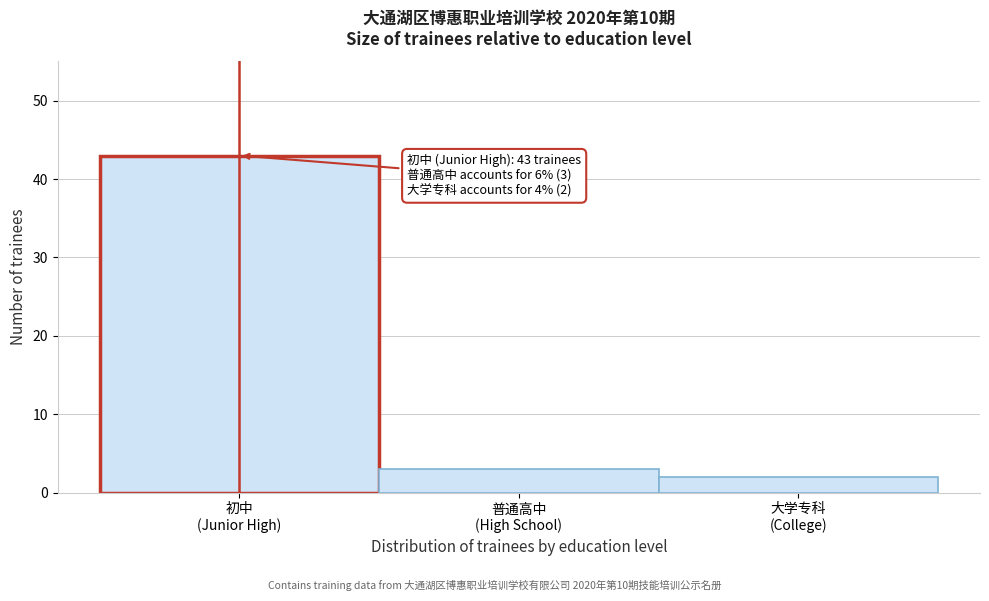

What is the difference between the maximum and minimum values?

41